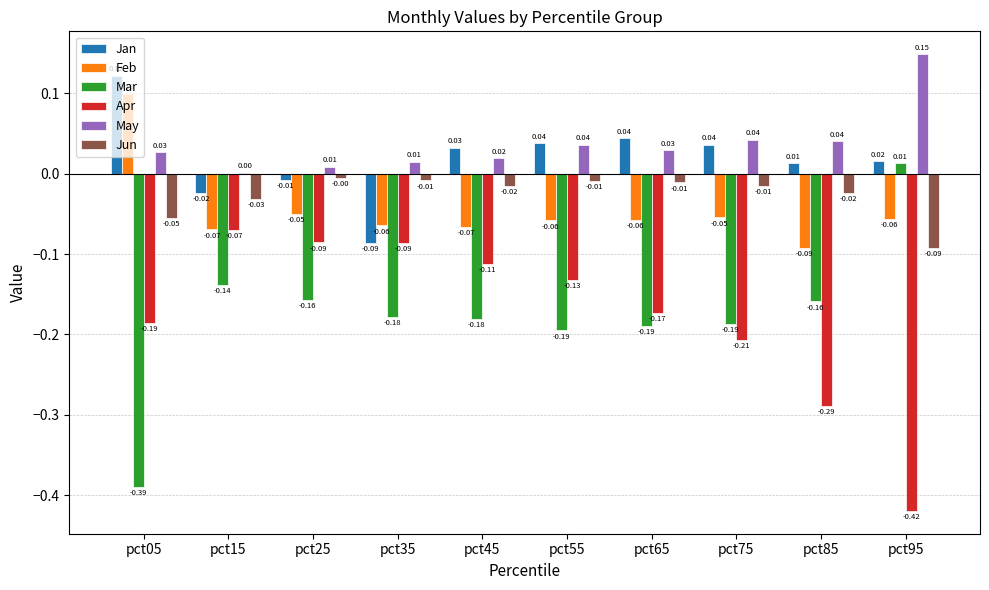

At which category is the sum across all series the highest?

pct25